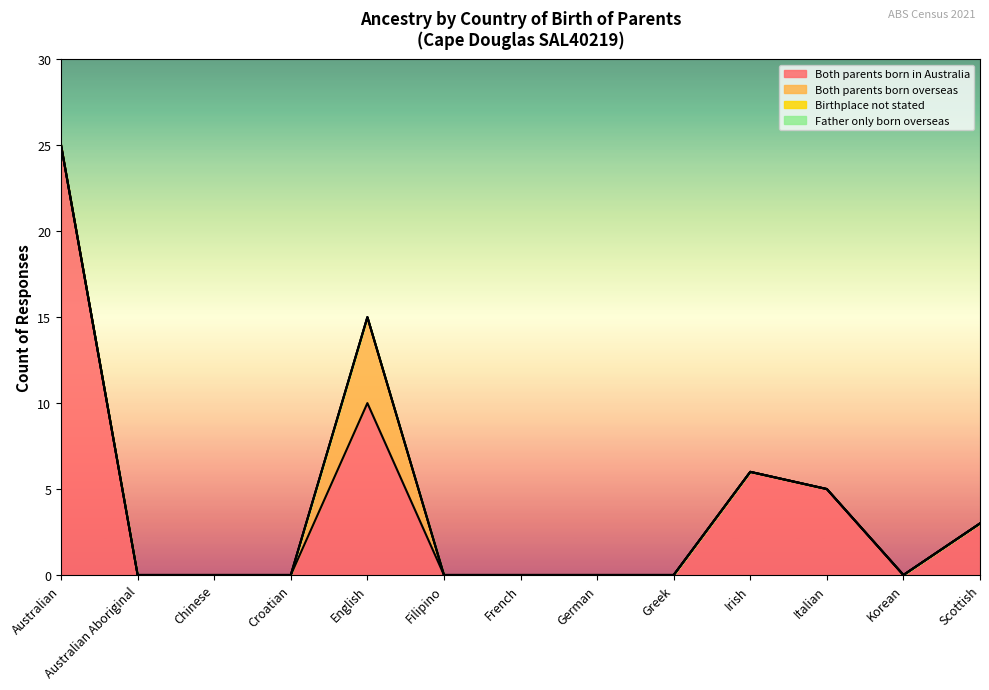

What is the label of the 5th point from the left?

English